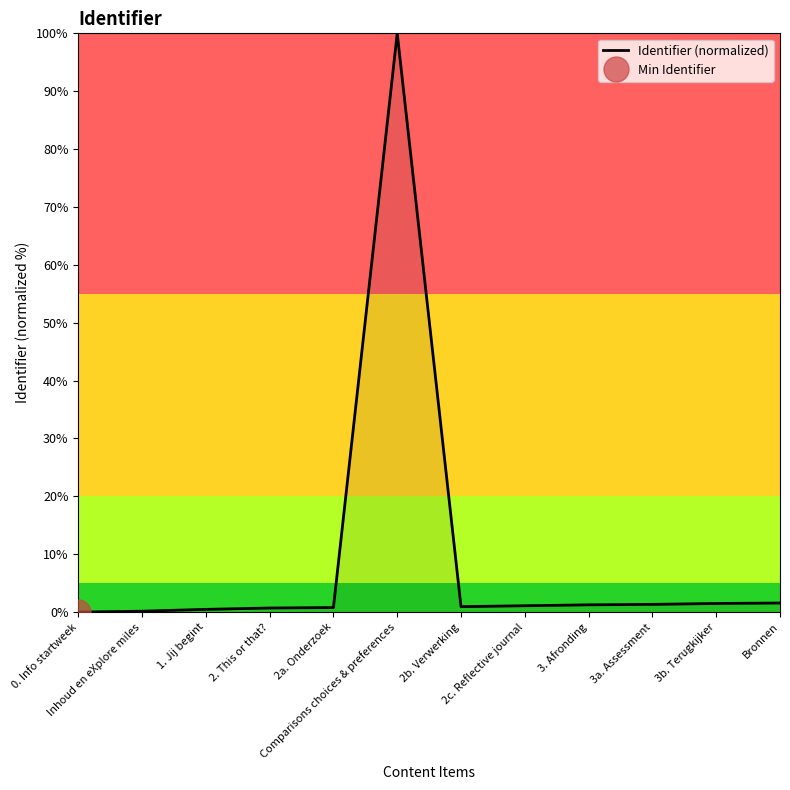

At which category does the data reach its first local valley?

2b. Verwerking